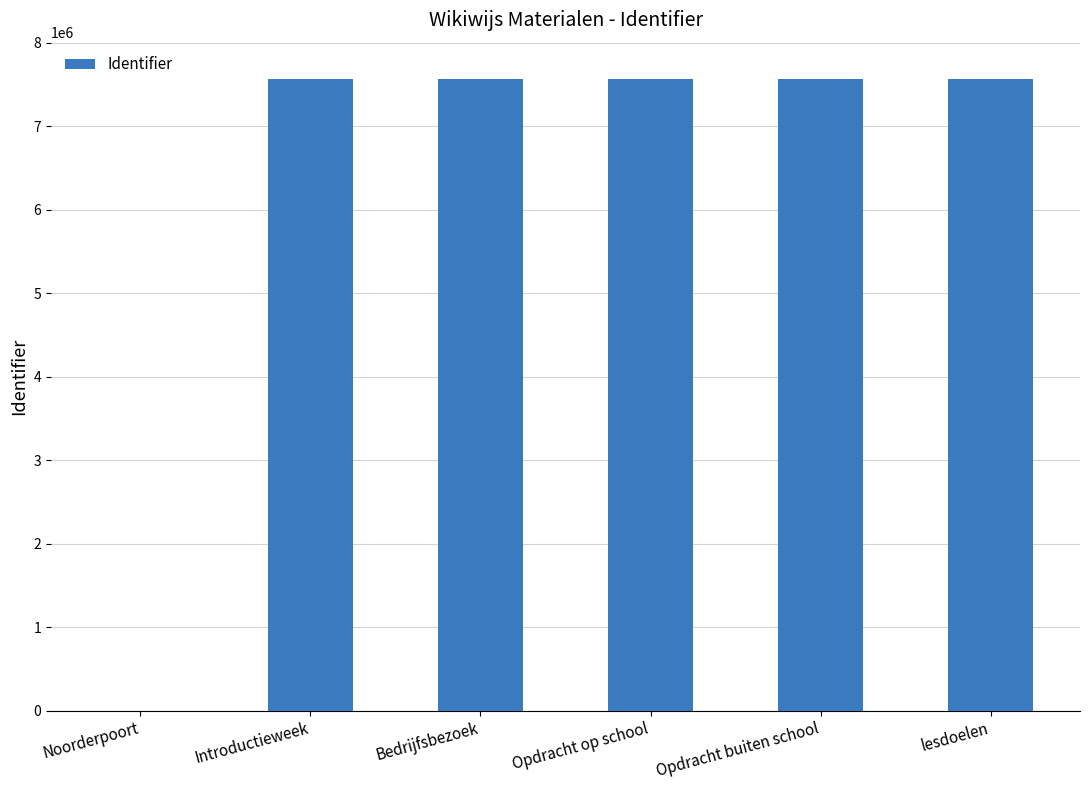

How many categories are shown in the chart?

6